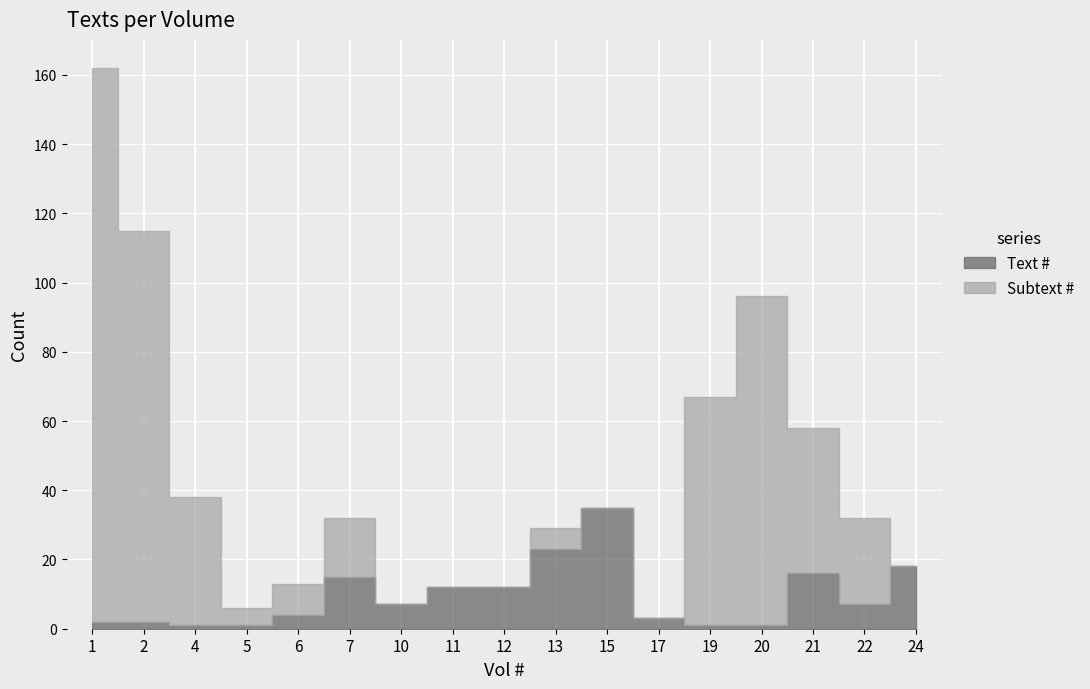

At which category does Subtext # reach its first local valley?

5